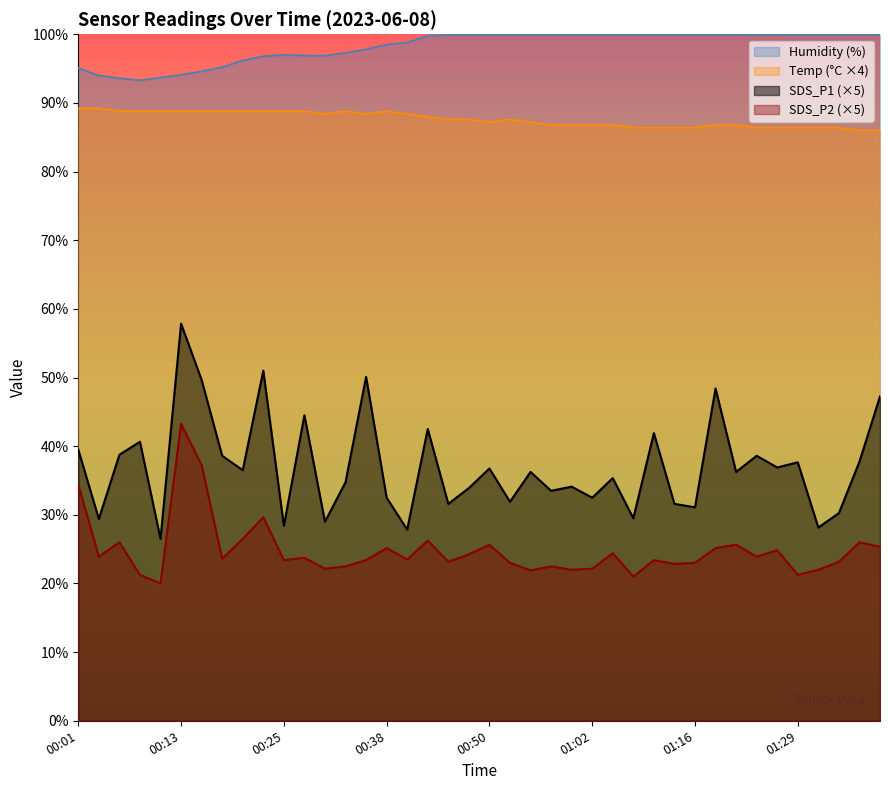

True or false: SDS_P1 has a value of 29.5 at 01:07.

True